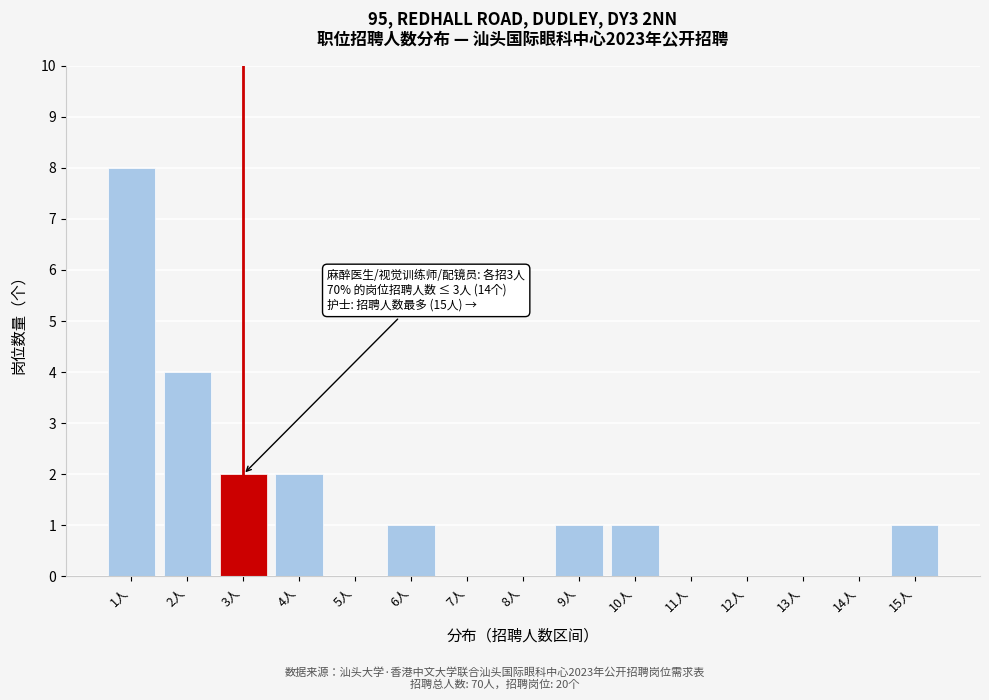

Reading left to right, list all the values displayed in this chart.

1人=8	2人=4	3人=2	4人=2	5人=0	6人=1	7人=0	8人=0	9人=1	10人=1	11人=0	12人=0	13人=0	14人=0	15人=1